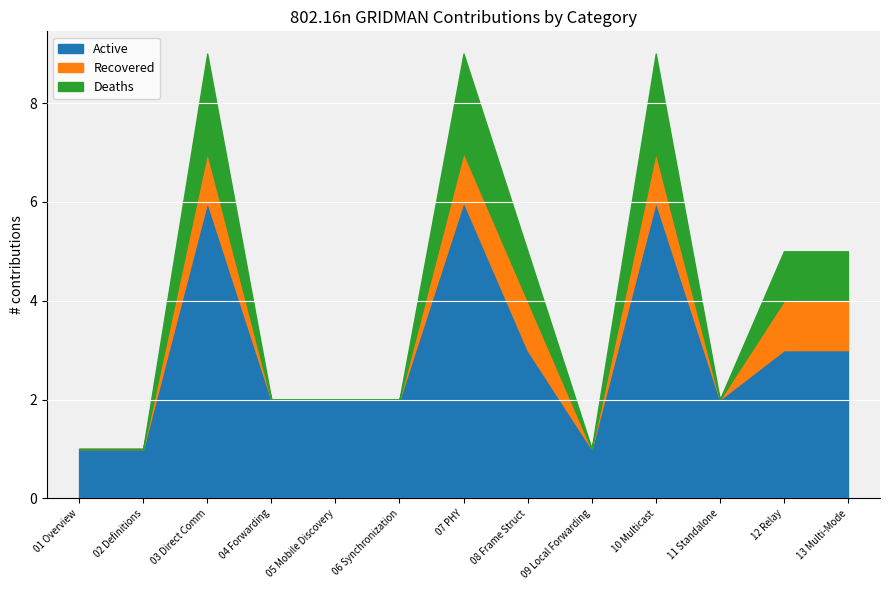

Which series has the widest spread of values?

Active